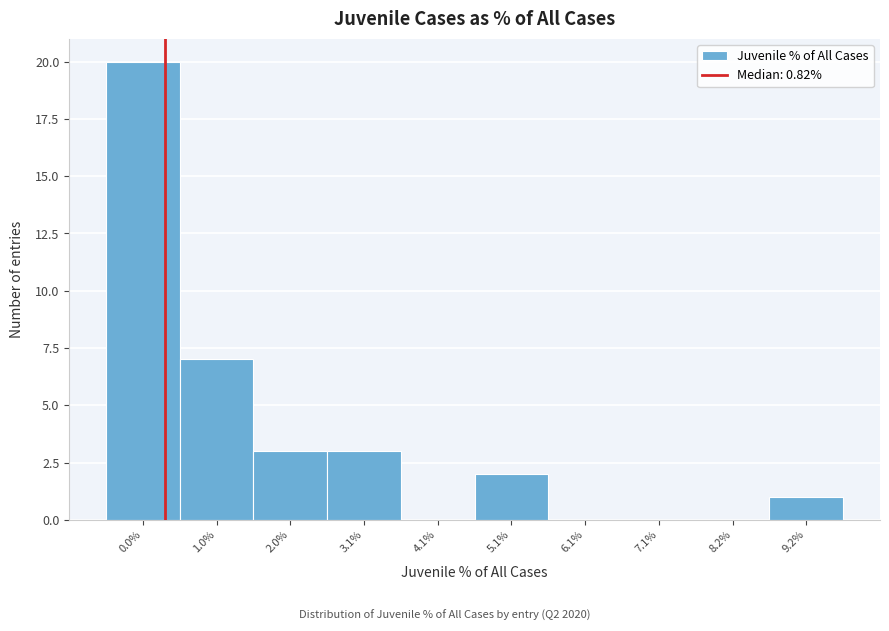

Reading left to right, transcribe all the data shown in this chart.

0.0%=20	1.0%=7	2.0%=3	3.1%=3	4.1%=0	5.1%=2	6.1%=0	7.1%=0	8.2%=0	9.2%=1